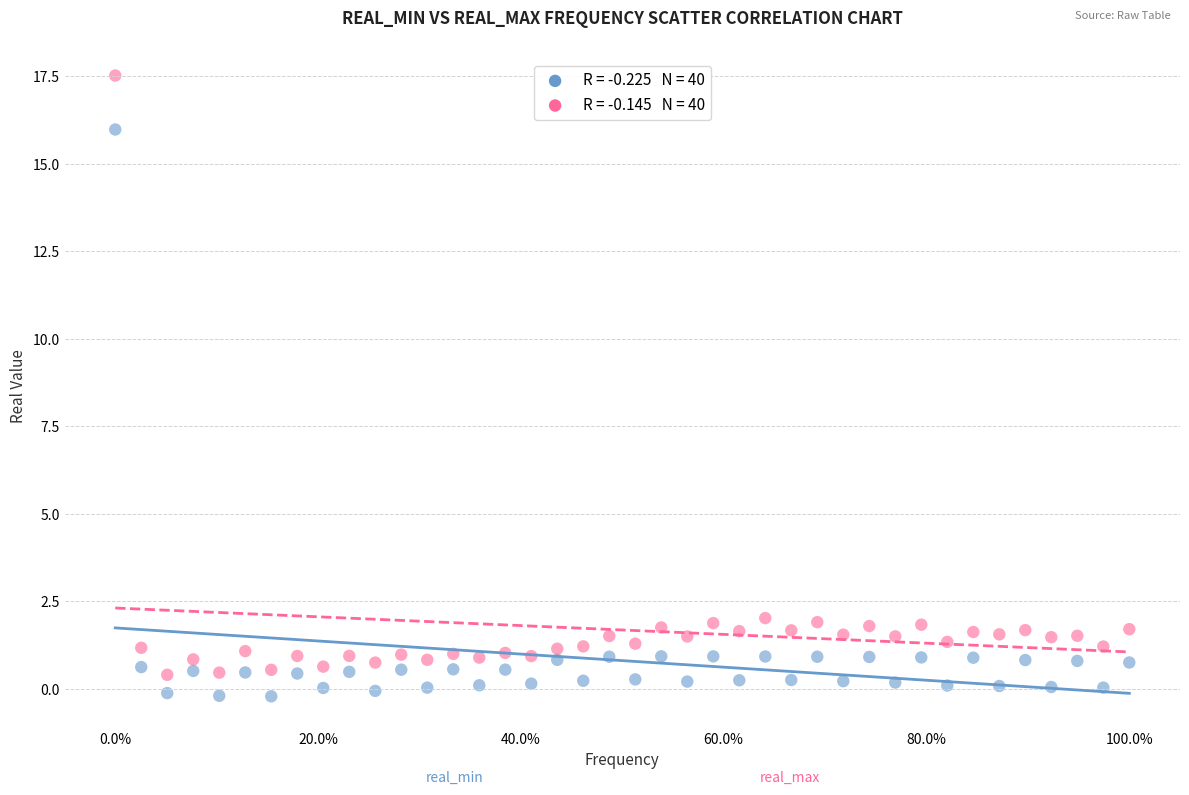

Across all data points, what is the range of Y values (max minus min)?

17.7